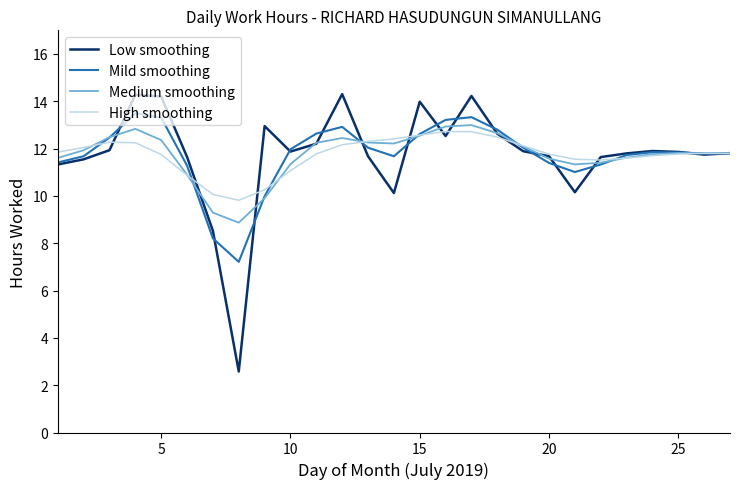

Which series has the widest spread of values?

Low smoothing